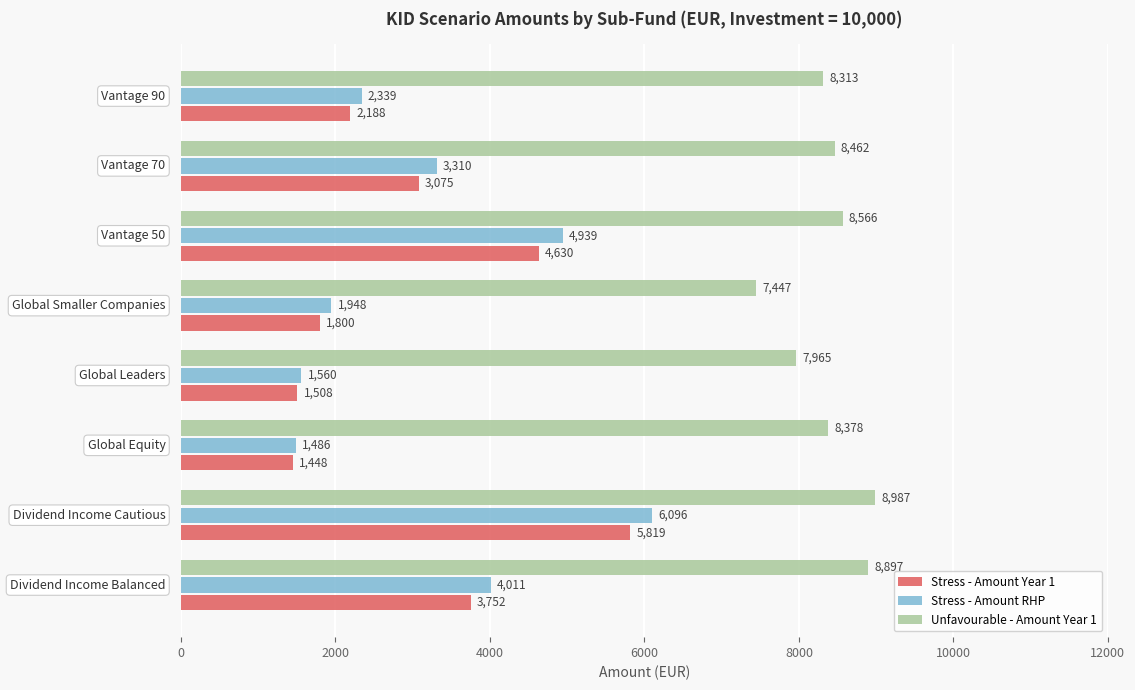

Which series has the largest total across all categories?

Unfavourable - Amount Year 1